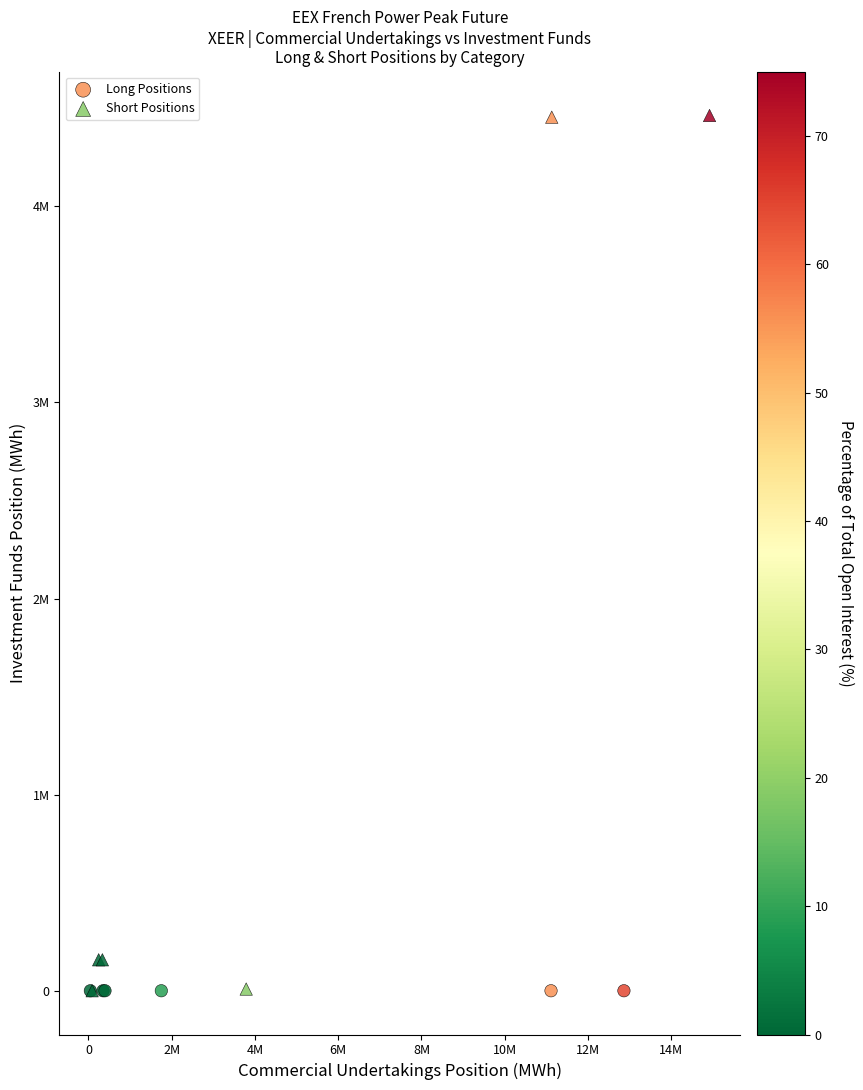

What are all the series names shown in the legend?

Long Positions, Short Positions